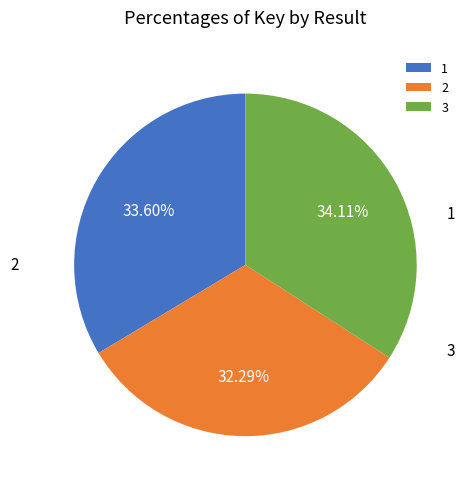

To the nearest percent, what portion does 2 represent?

32%